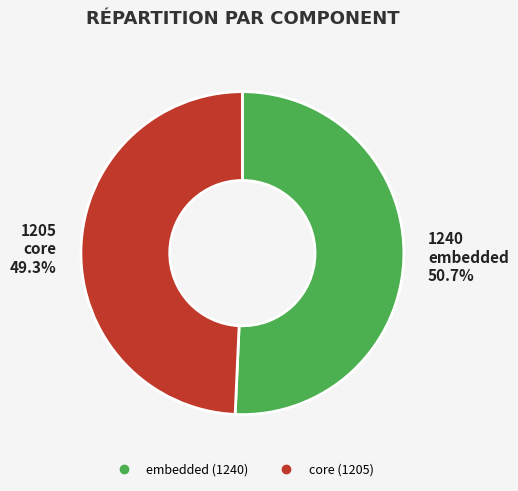

What percentage do embedded and core together represent?

100.0%